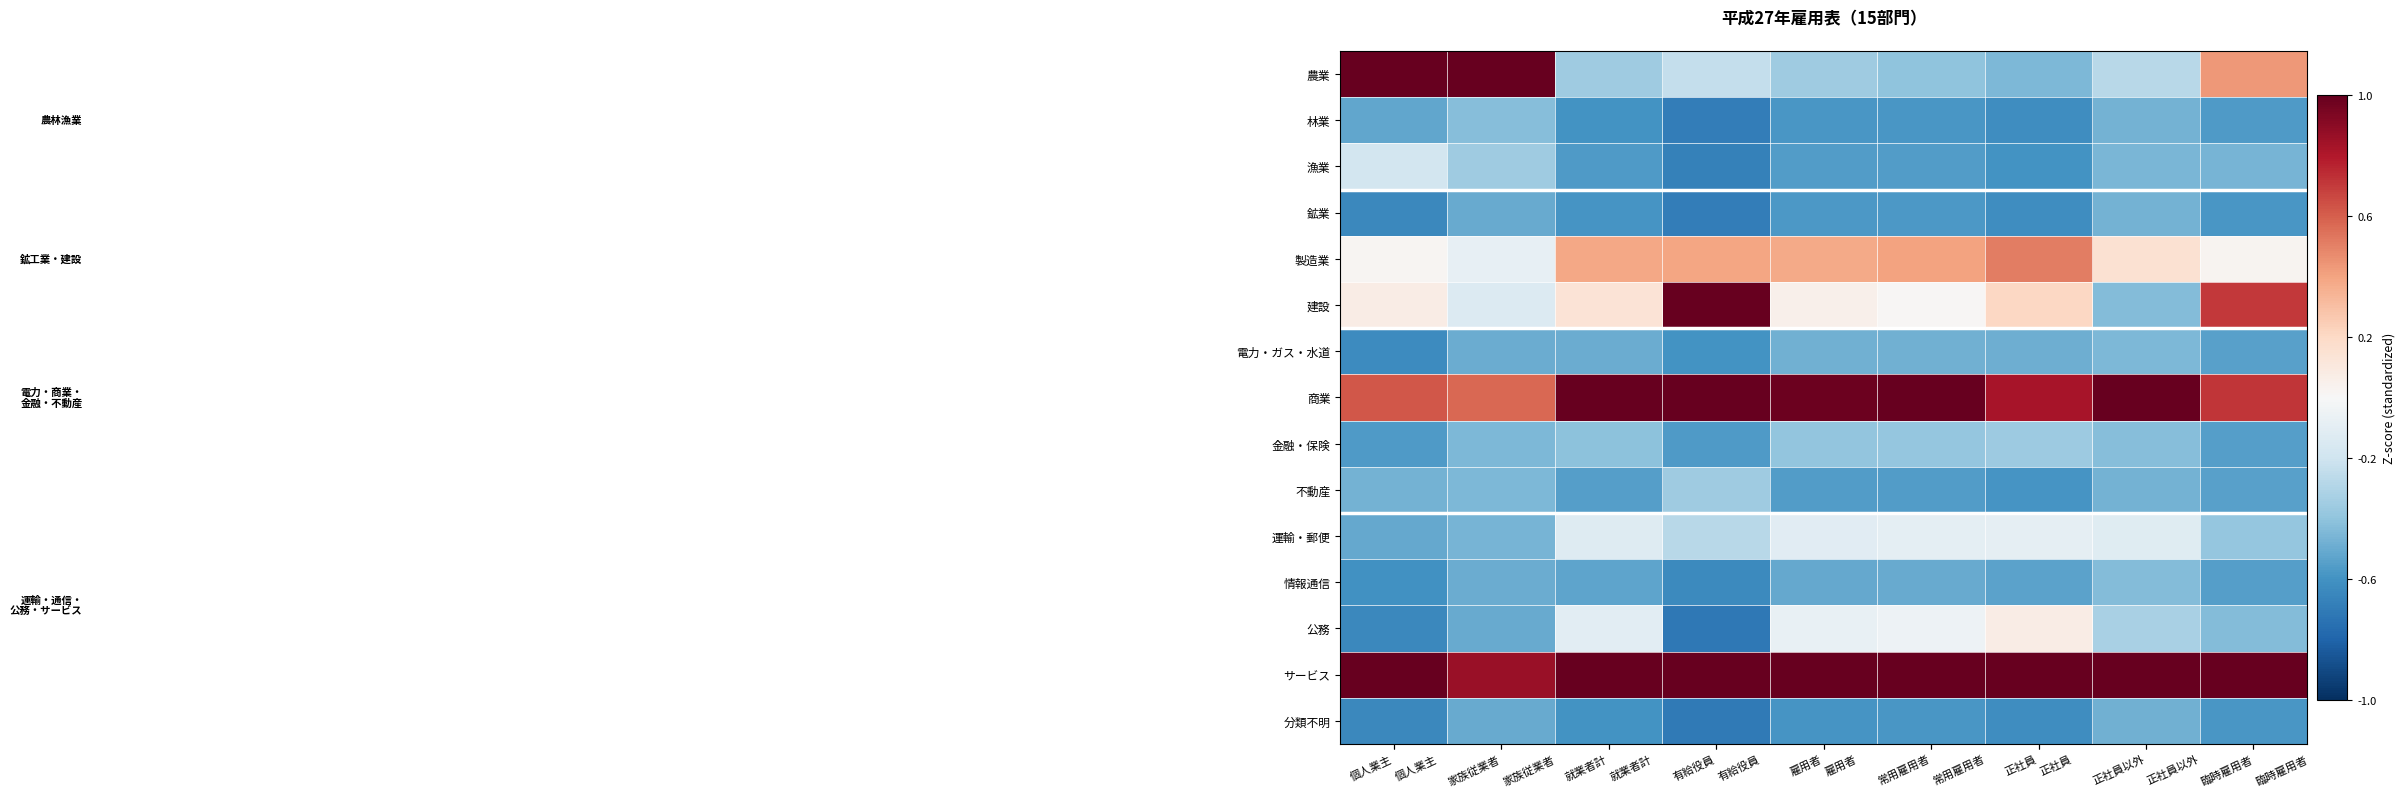

Rank the series by their maximum value, from highest to lowest.

農業, 建設, 商業, サービス, 製造業, 公務, 運輸・郵便, 漁業, 不動産, 金融・保険, 林業, 情報通信, 電力・ガス・水道, 鉱業, 分類不明